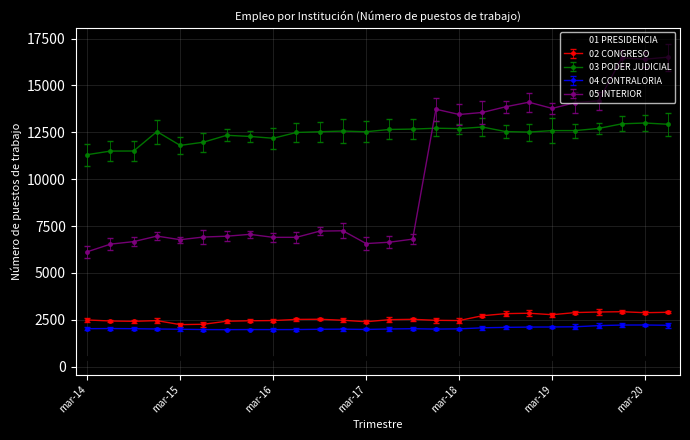

How many values in the 04 CONTRALORIA series are below 2025?

13